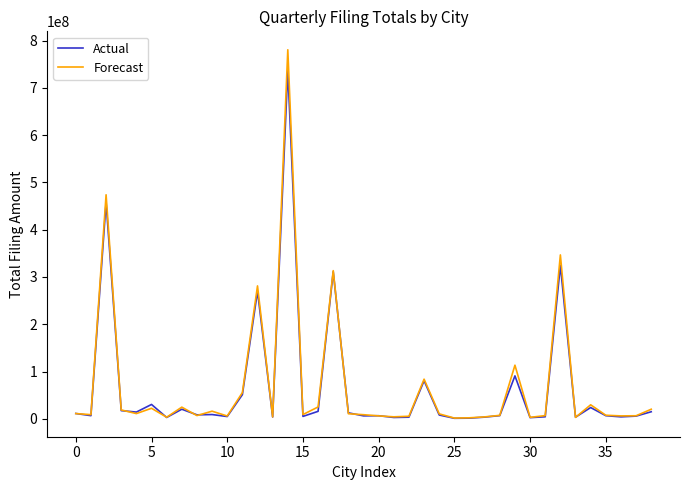

What is the average value of the Actual series?

66389600